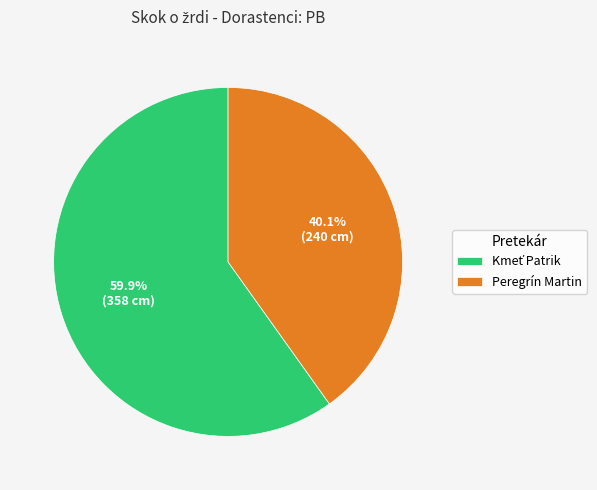

How many segments does this pie chart have?

2